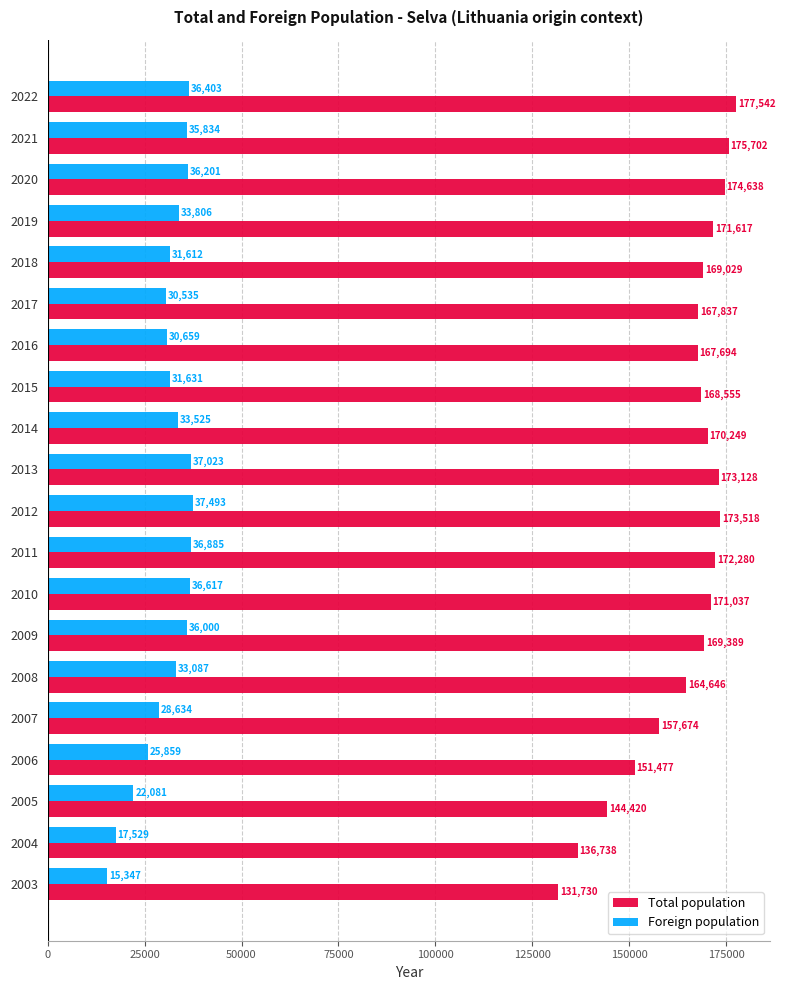

What is the highest value of the Total population series?

177542